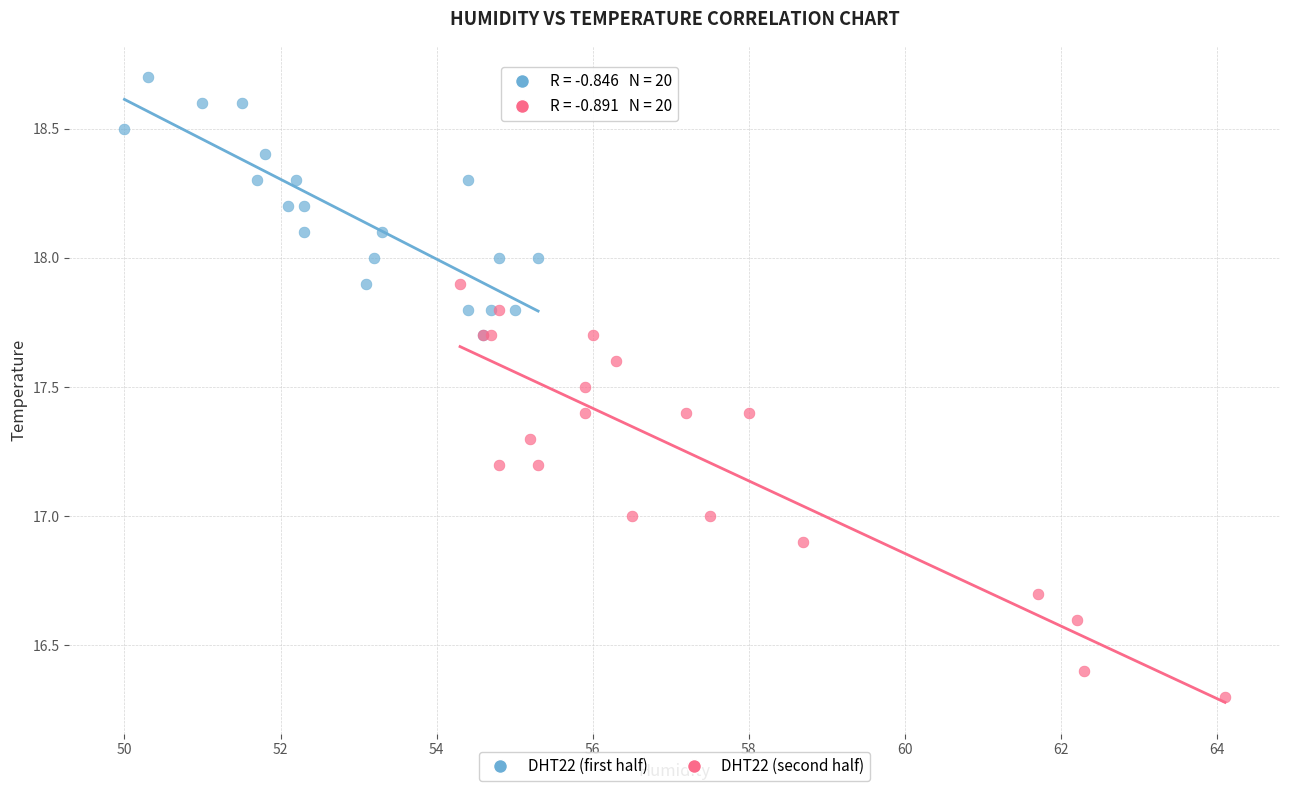

Which series reaches the maximum Y coordinate?

DHT22 (first half)